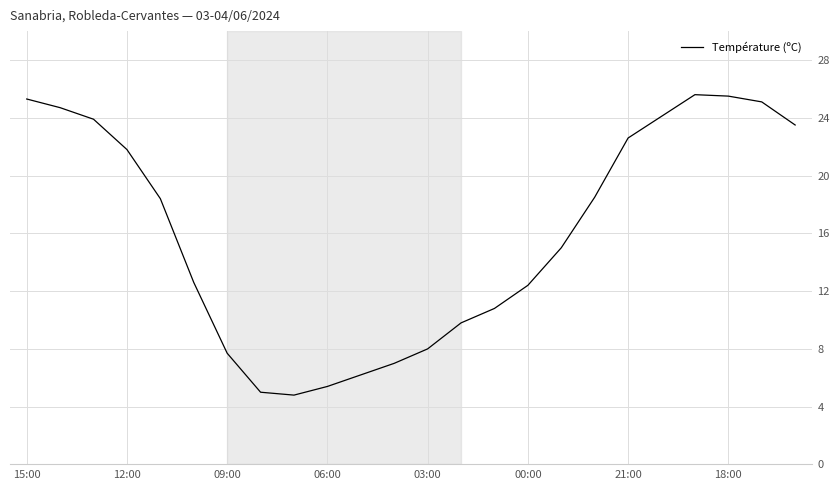

What is the minimum value shown in the chart?

4.8